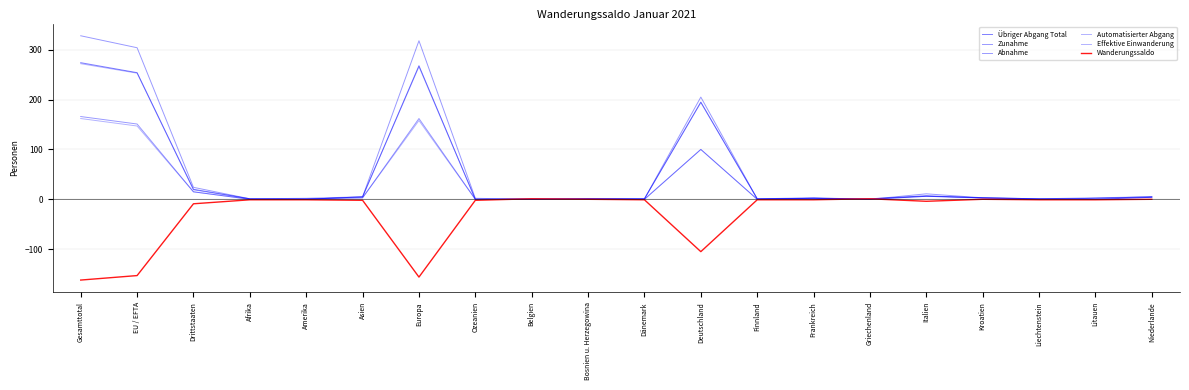

What is the label of the 19th point from the right?

EU / EFTA